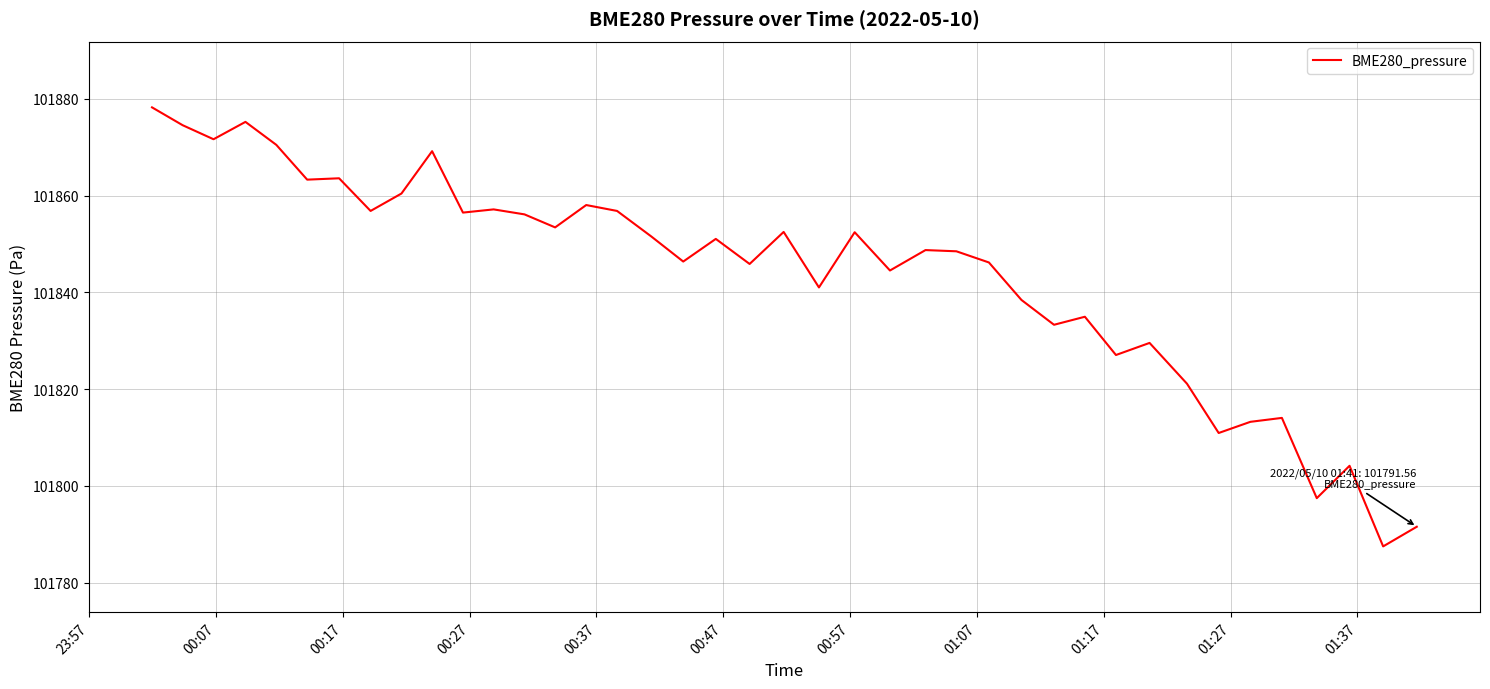

How many lines are shown in the chart?

1